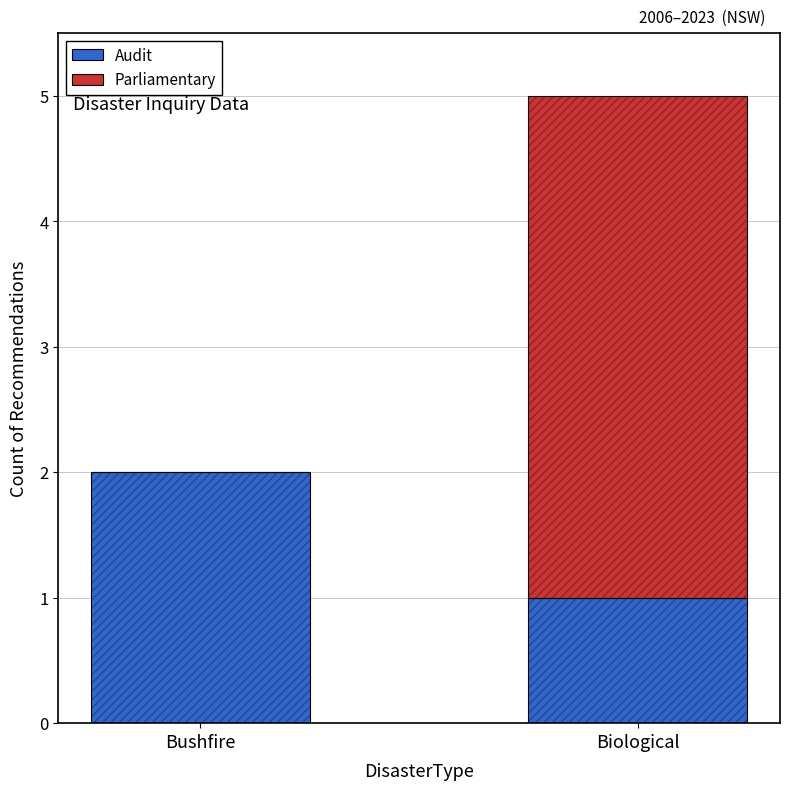

At which category is the sum across all series the highest?

Biological